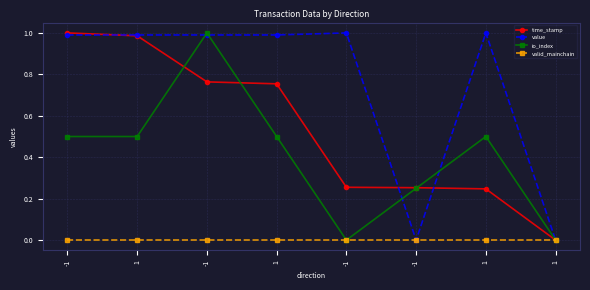

What are all the series names shown in the legend?

time_stamp, value, io_index, valid_mainchain